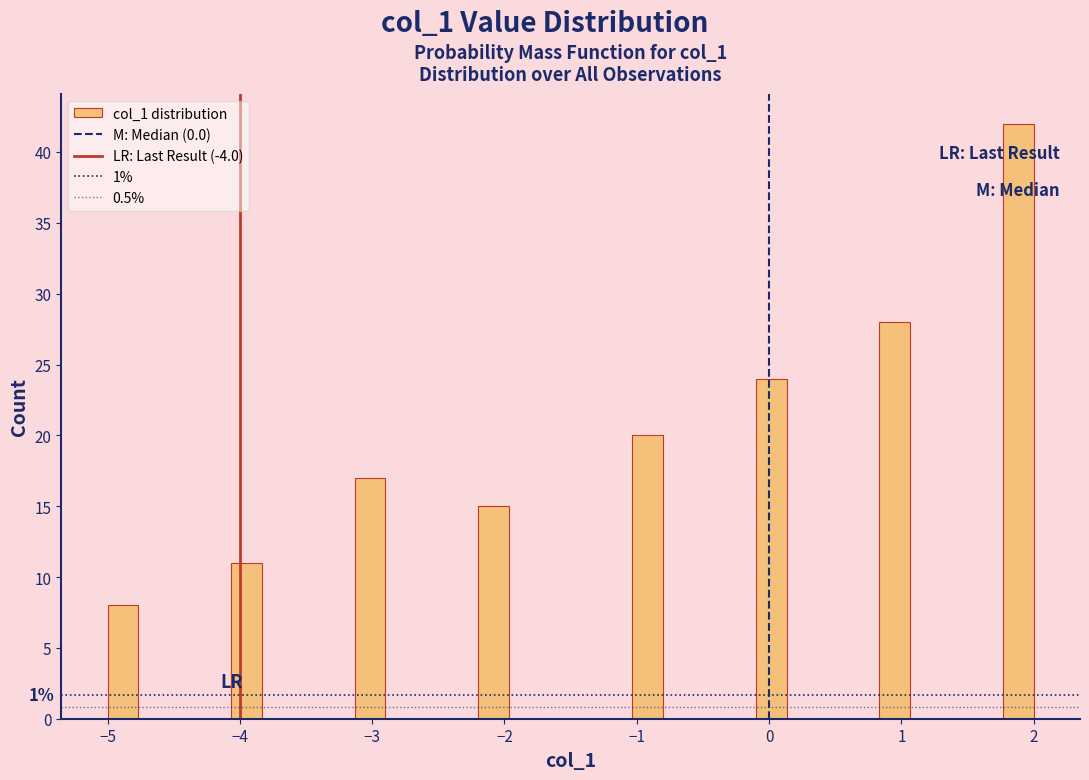

Read against the x-axis, roughly where is the centre of the tallest bar?

1.9